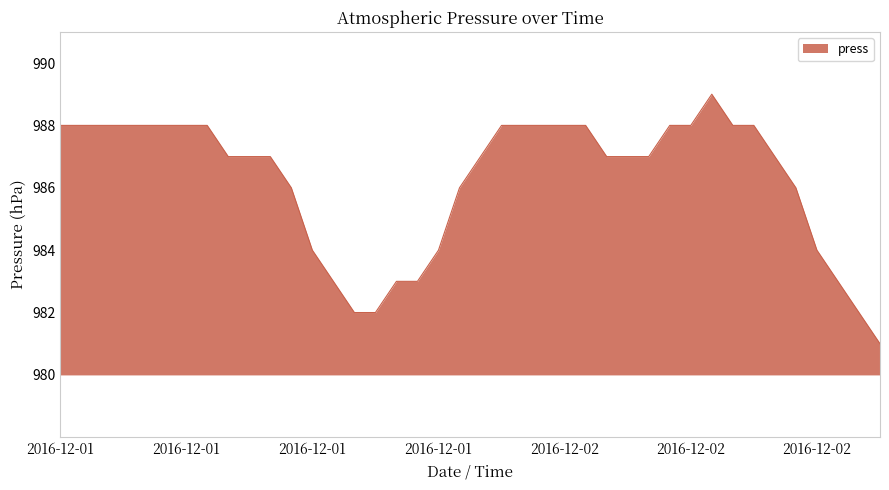

What is the minimum value shown in the chart?

981